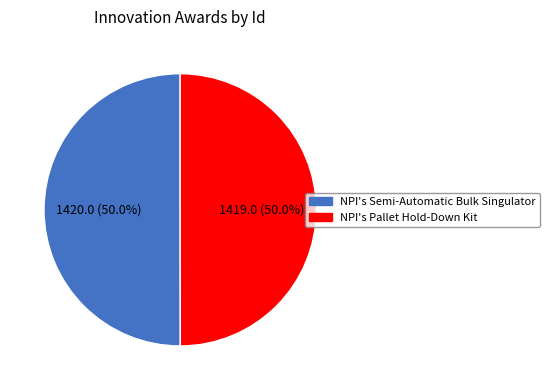

How many slices are in this pie chart?

2